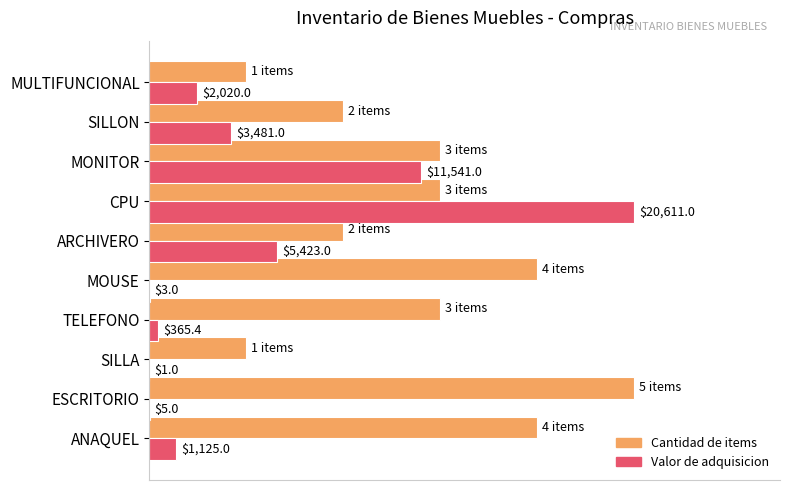

Are the bars horizontal?

Yes